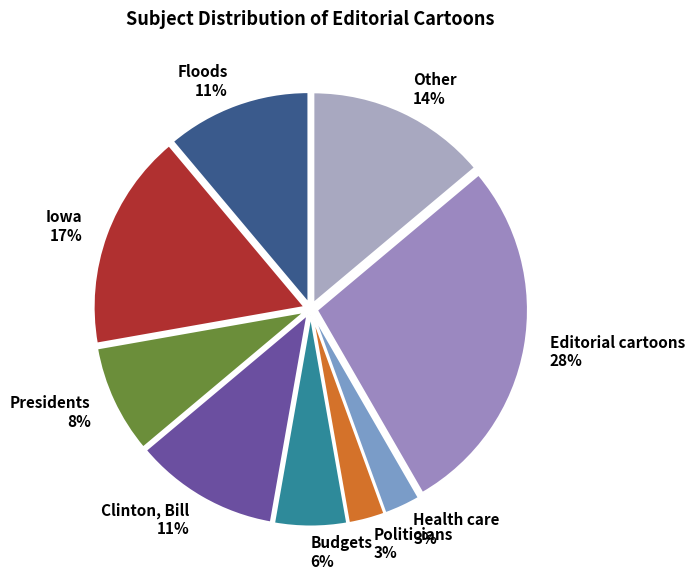

What is the ratio of the value at Other 14% to the value at Editorial cartoons 28%?

0.5